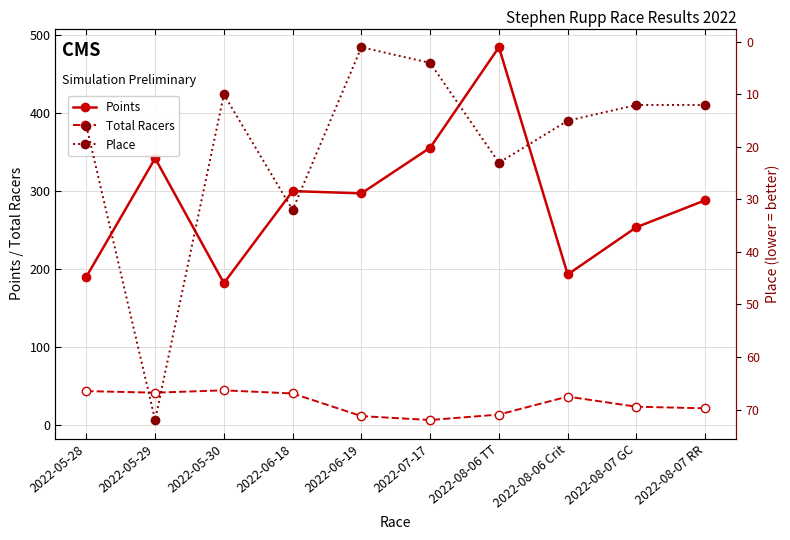

How many times do Place and Total Racers cross each other?

4